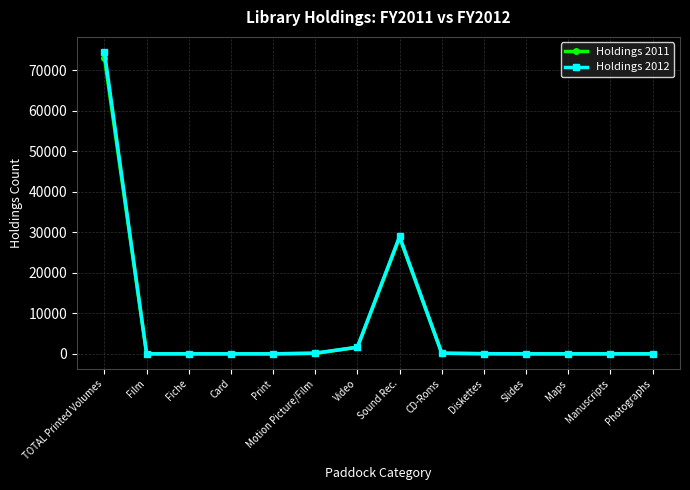

What is the label of the 10th point from the left?

Diskettes